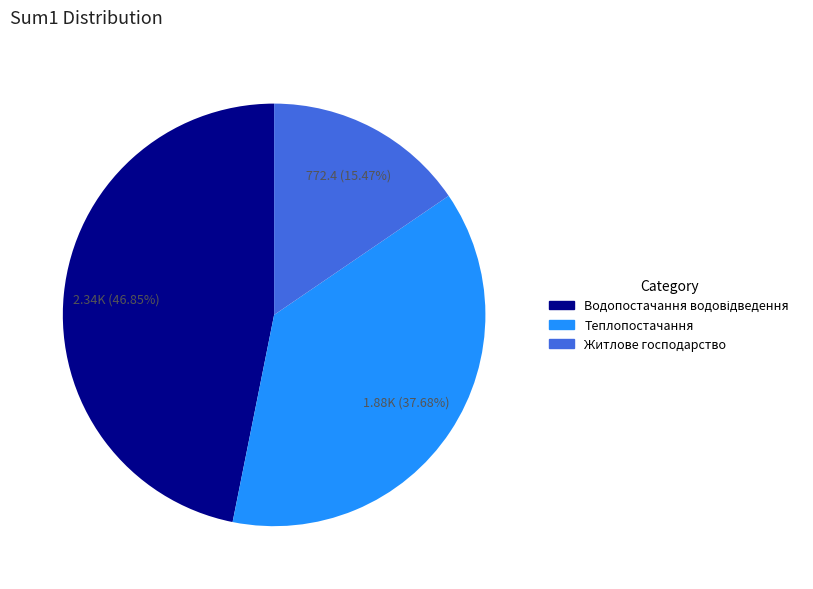

Which slice is the smallest?

Житлове господарство